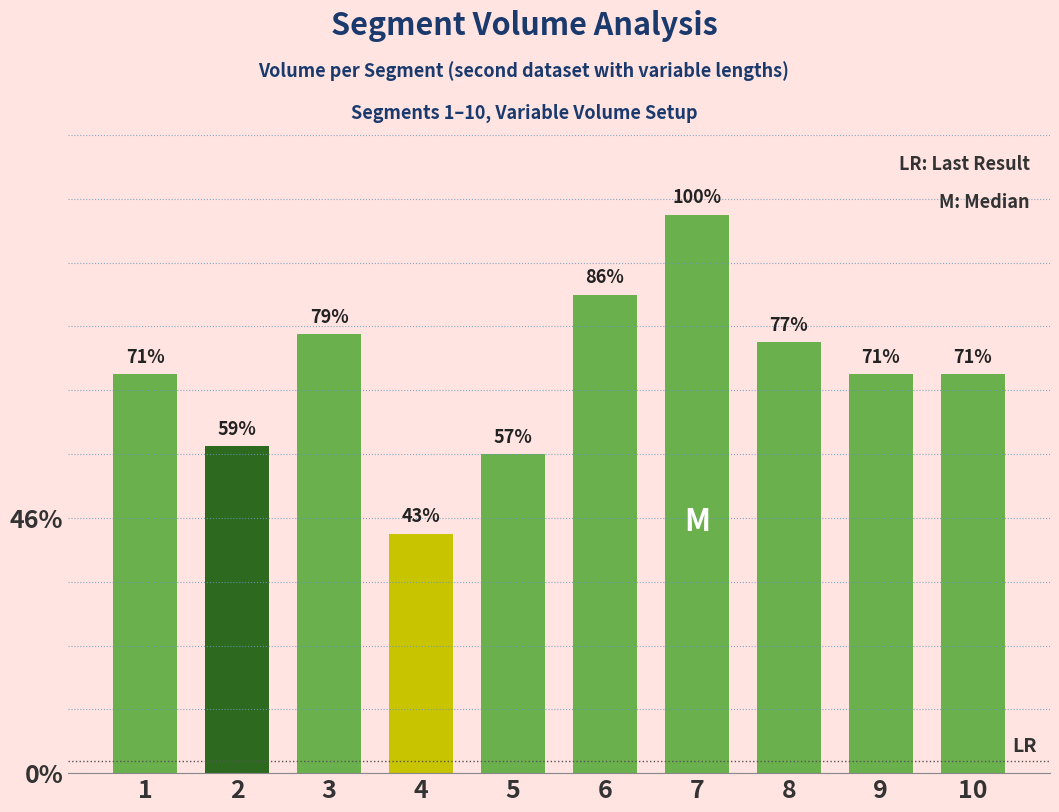

At which label is the value closest to 1000?

1